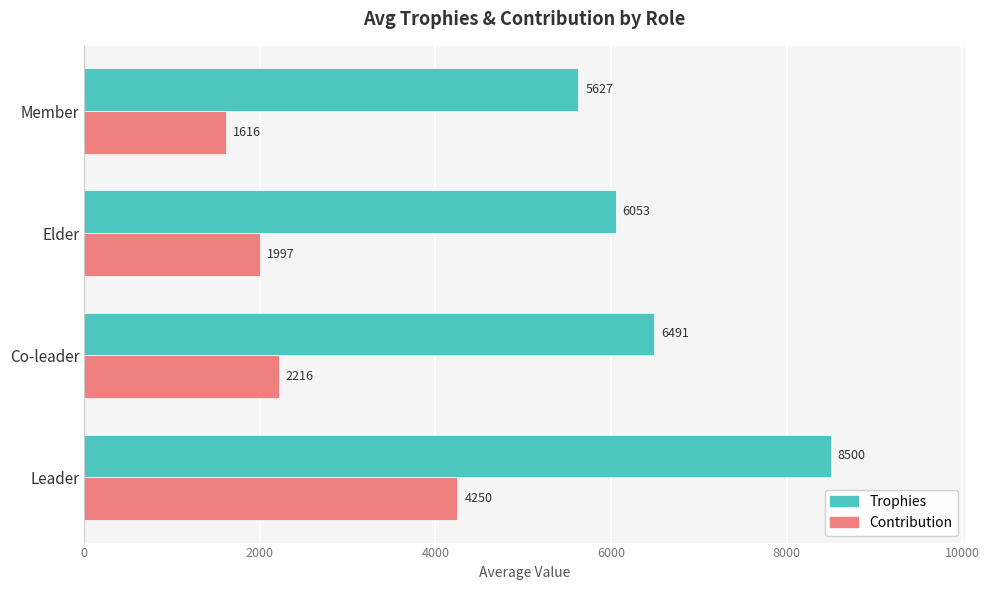

Where is Contribution nearest to the value 2933?

Co-leader